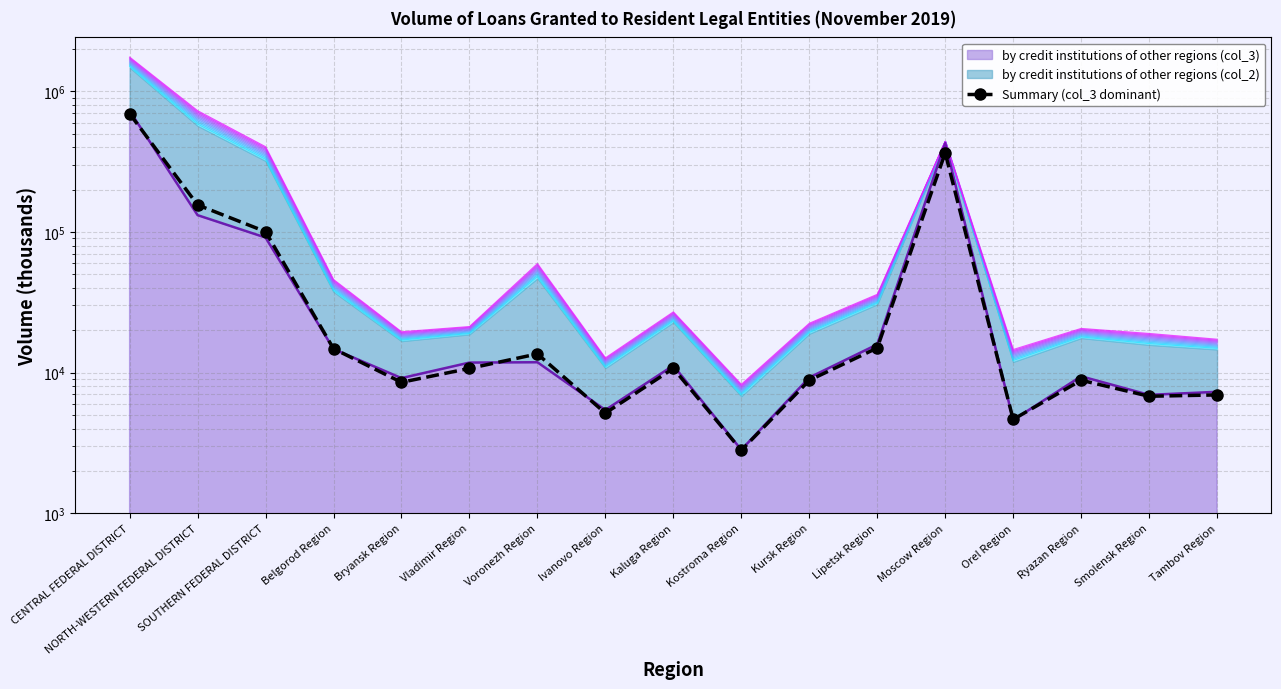

Is it true that the value at Ivanovo Region is 5143.2?

True